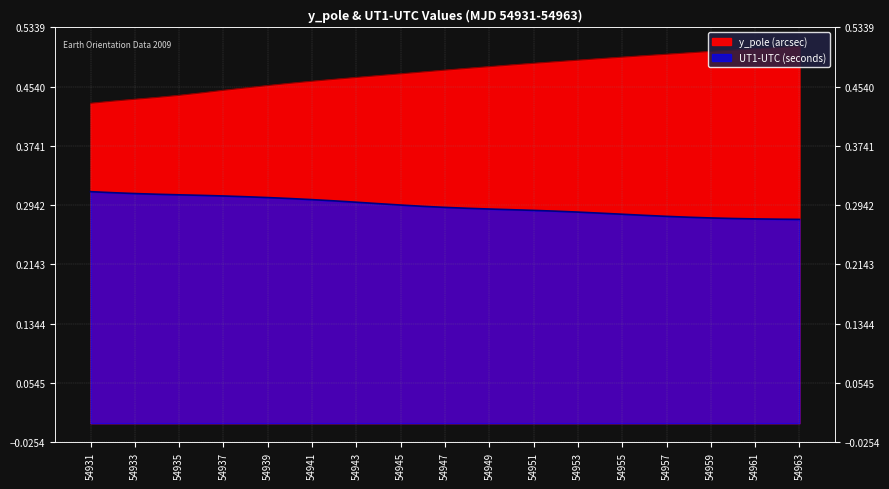

How many lines are shown in the chart?

2